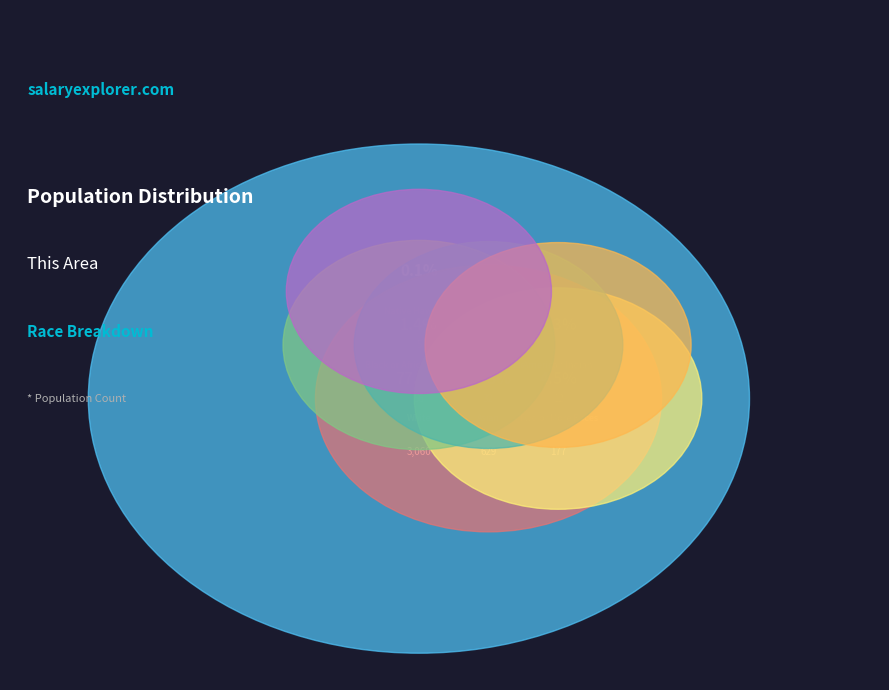

What percentage is NOT represented by Native Hawaiian and Other Pacific Islander?

99.9%